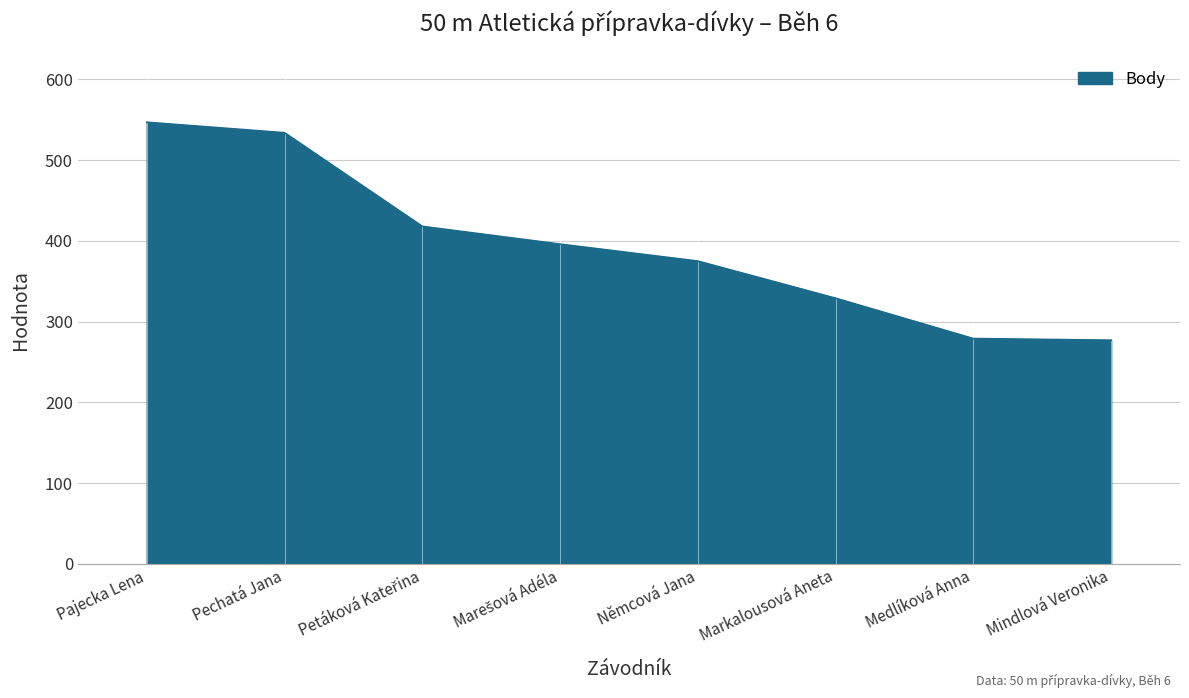

What is the ratio of the value at Němcová Jana to the value at Medlíková Anna?

1.3